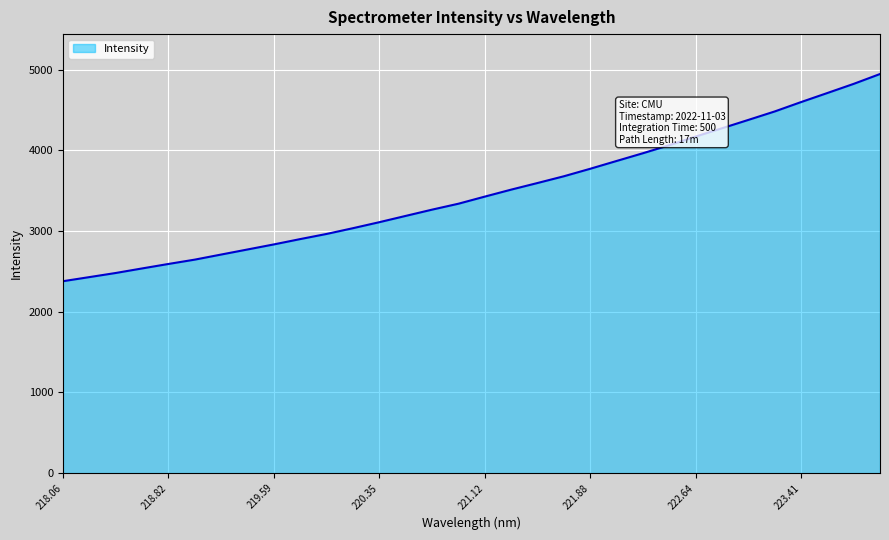

What is the greatest value displayed?

4944.2